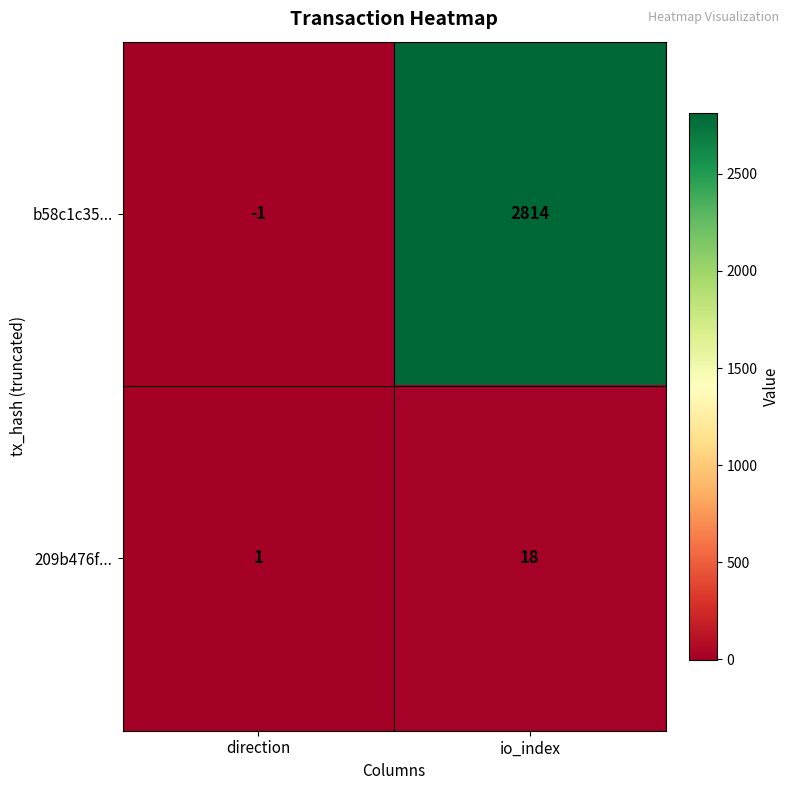

At io_index, list the series in order from largest to smallest.

b58c1c35..., 209b476f...